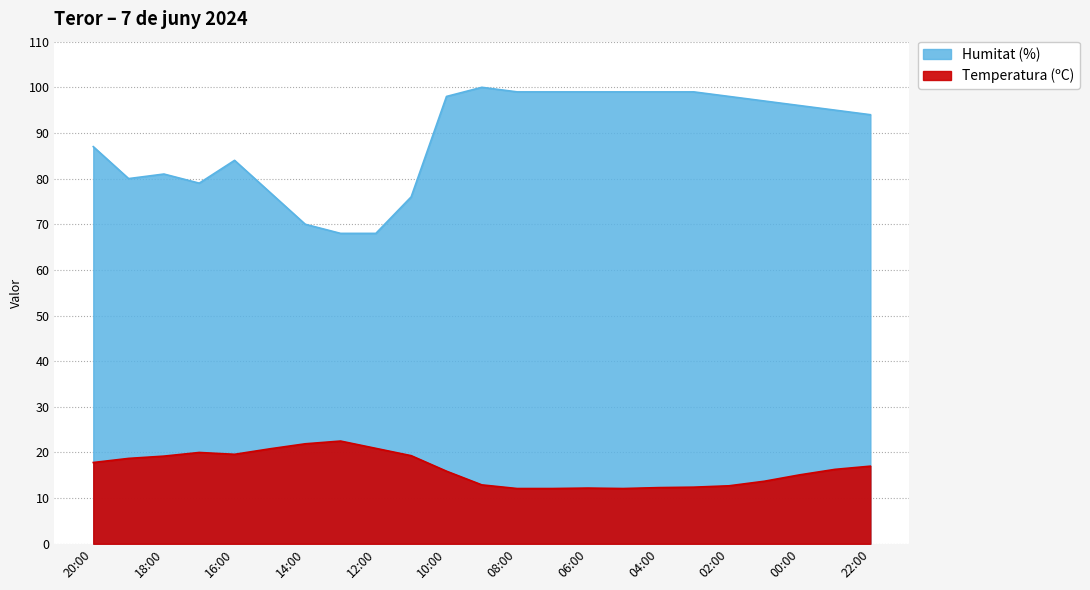

Is it true that Temperatura (ºC) equals 7.1 at 04:00?

False